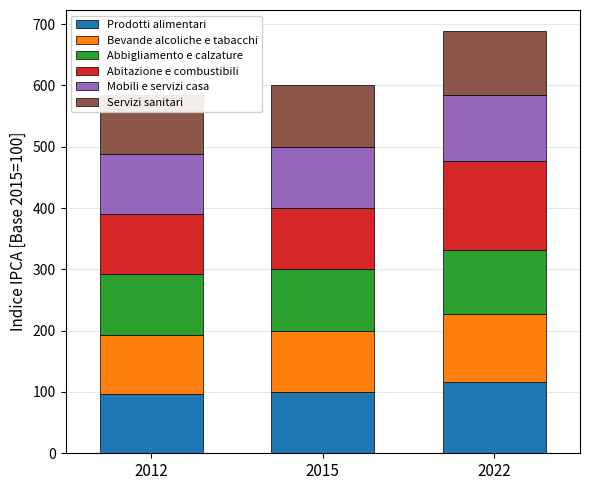

What is the sum of all Prodotti alimentari values?

313.1